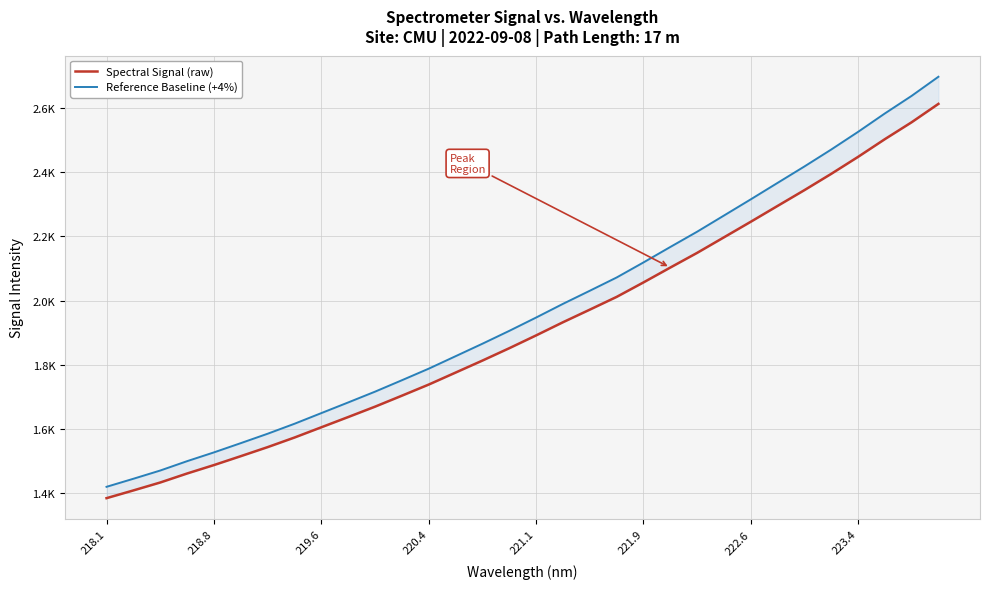

What is the average value of the Spectral Signal (raw) series?

1916.1